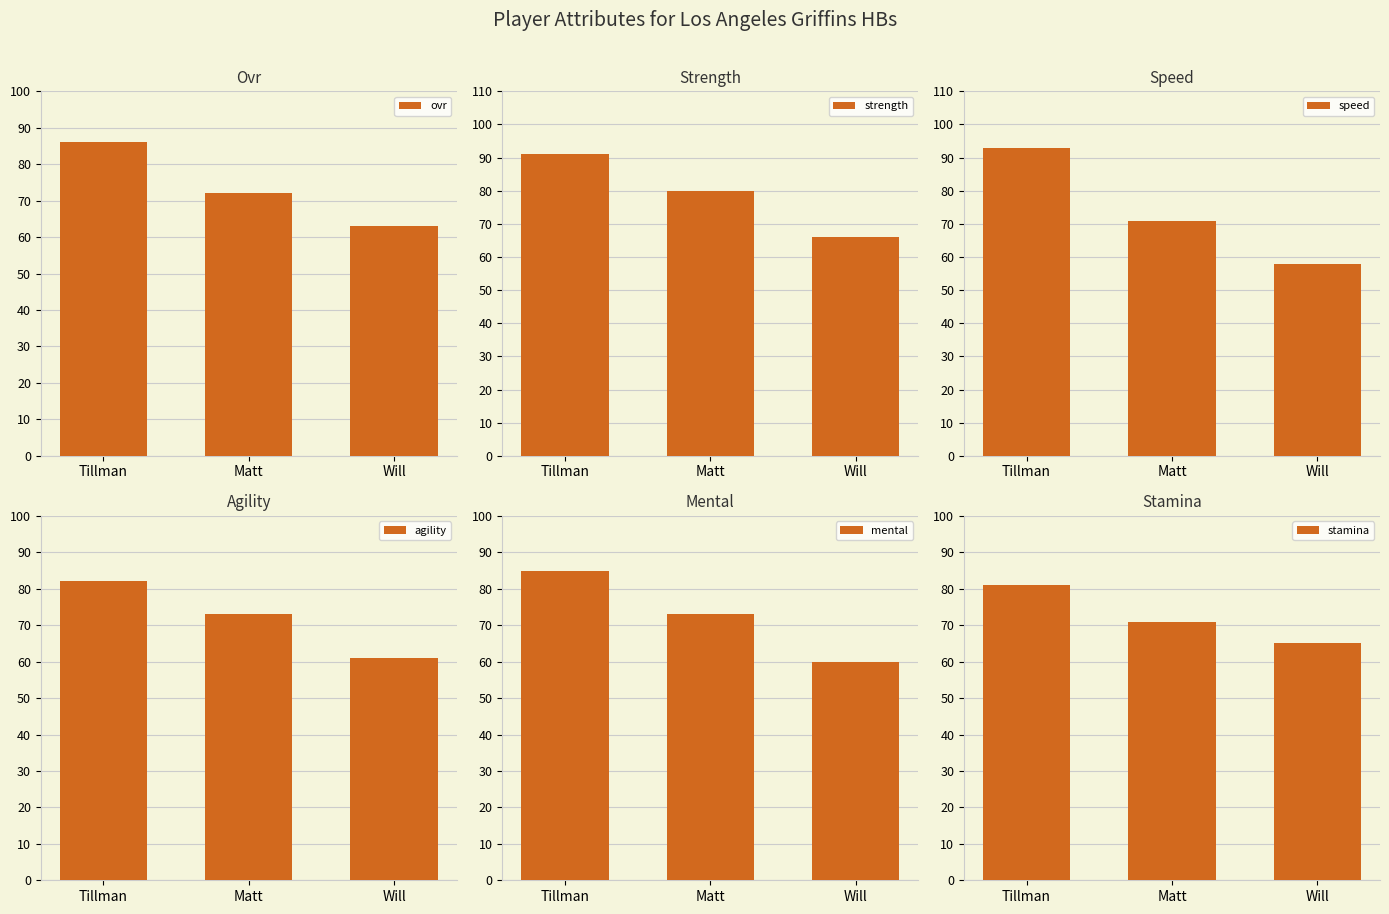

How many bars are there in total?

18